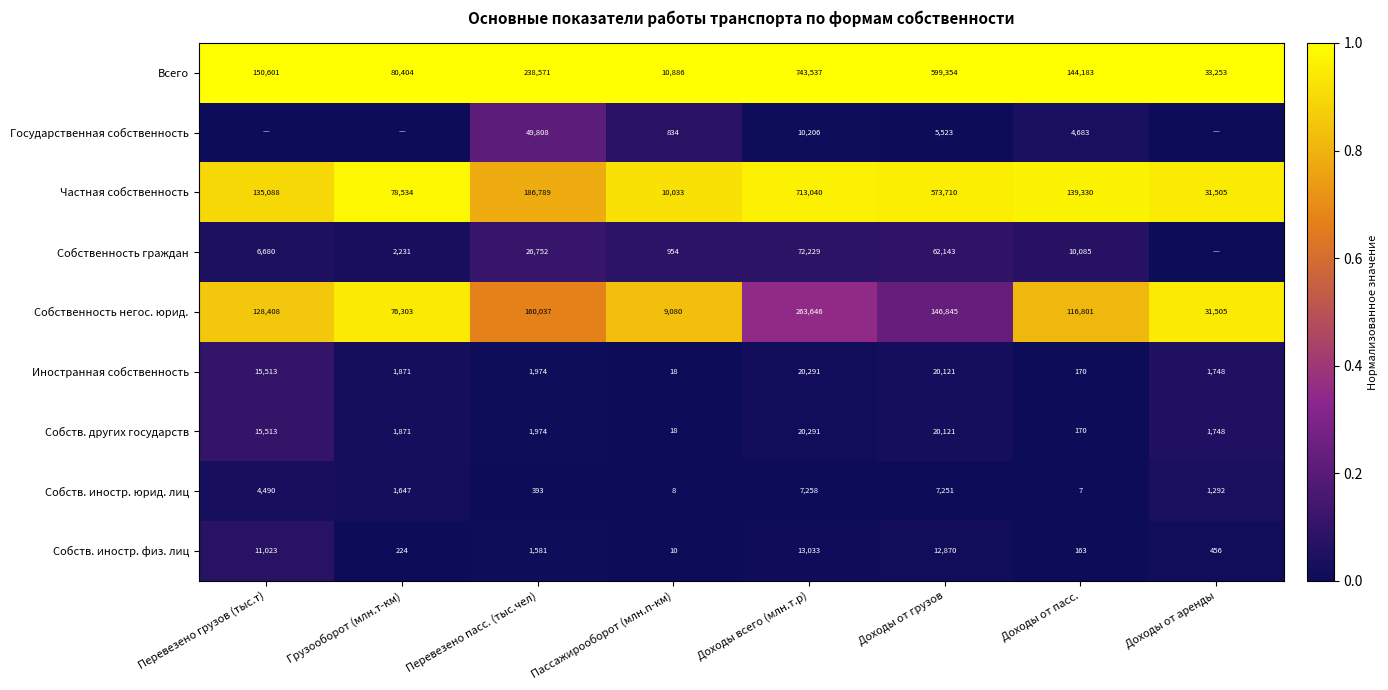

Rank the categories by Частная собственность value from highest to lowest.

Доходы всего (млн.т.р), Доходы от грузов, Перевезено пасс. (тыс.чел), Доходы от пасс., Перевезено грузов (тыс.т), Грузооборот (млн.т-км), Доходы от аренды, Пассажирооборот (млн.п-км)